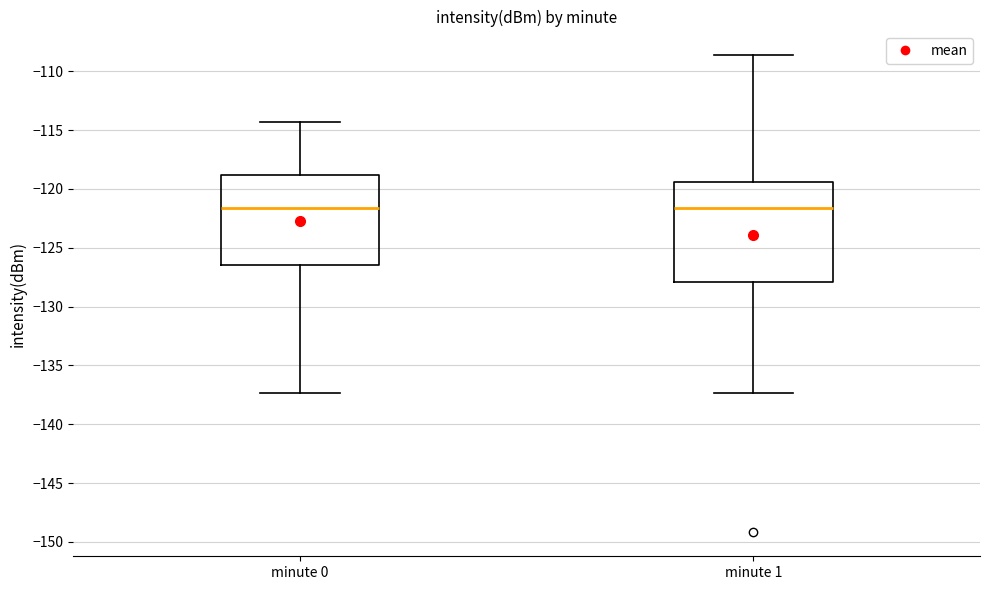

Reading left to right, transcribe this box plot: for each box, give where its median line is, the range the box spans, and where its two whiskers end, as read against the y-axis. The values are not printed on the chart, so give them approximately, as read against the axis.

minute 0: median -121.5, box -126.5 to -119.0, whiskers -137.5 to -114.5
minute 1: median -121.5, box -128.0 to -119.5, whiskers -137.5 to -108.5